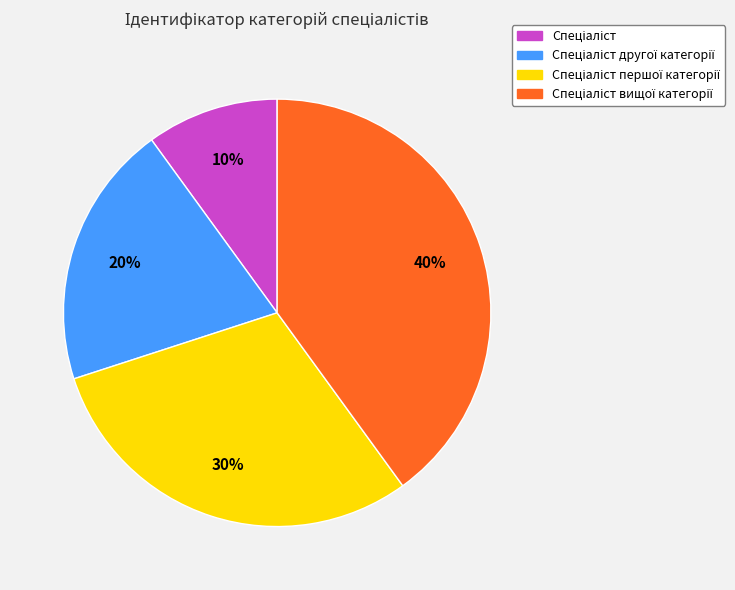

To the nearest percent, what is the average slice percentage?

25%